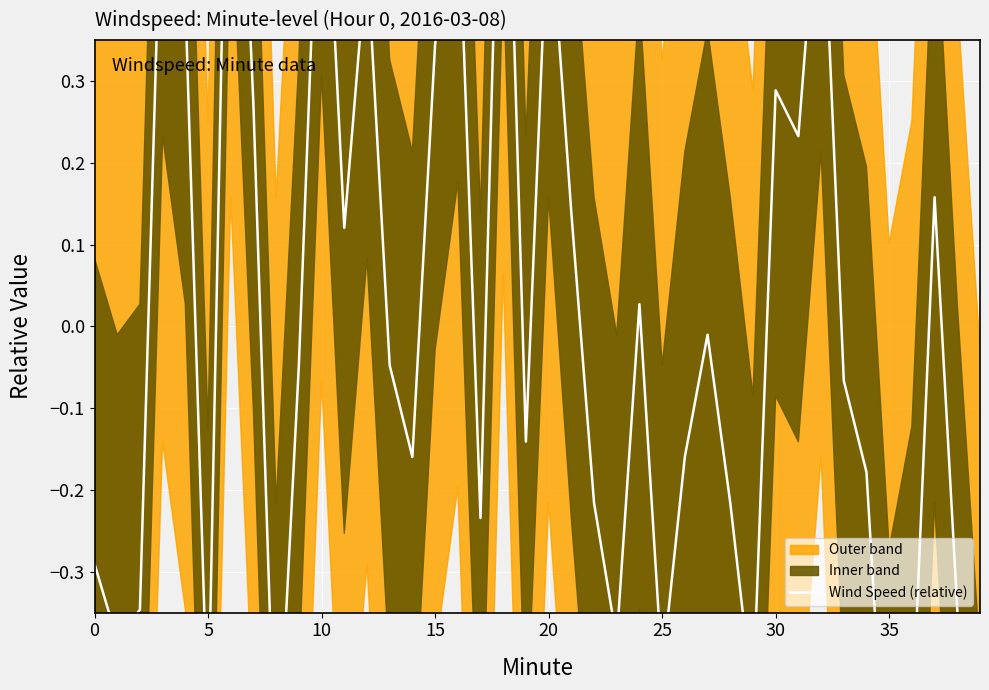

What is the sum of the values at 39 and 35?

-1.4